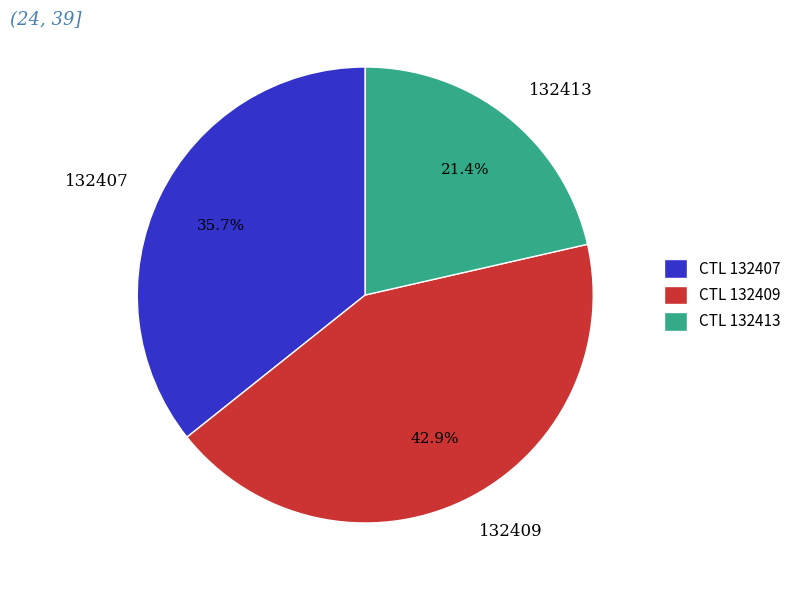

Count the number of slices in the pie.

3